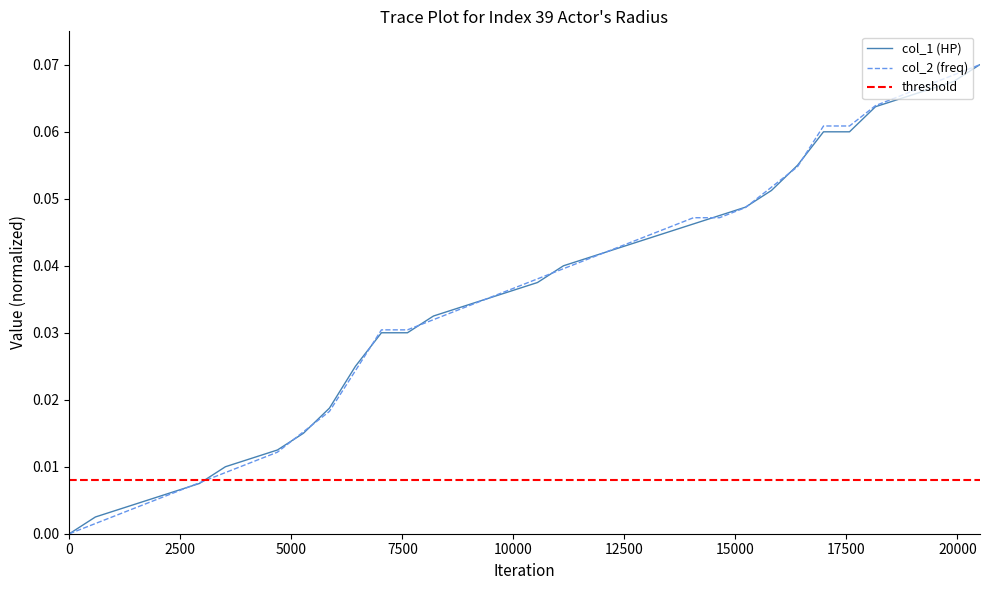

True or false: col_1 has more than 1 interior local peaks.

False